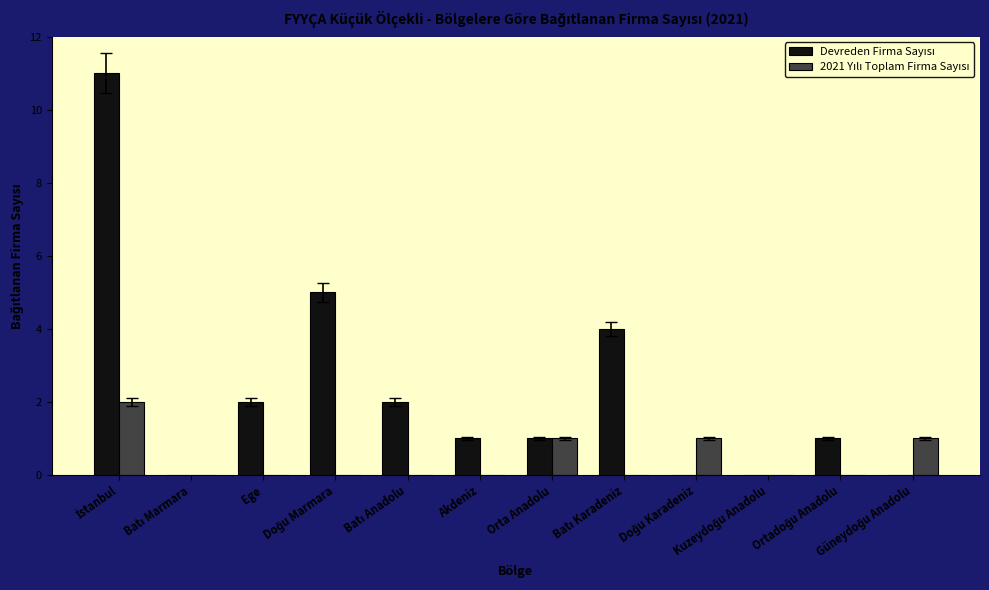

Rank the series at Batı Anadolu from lowest to highest value.

2021 Yılı Toplam Firma Sayısı, Devreden Firma Sayısı